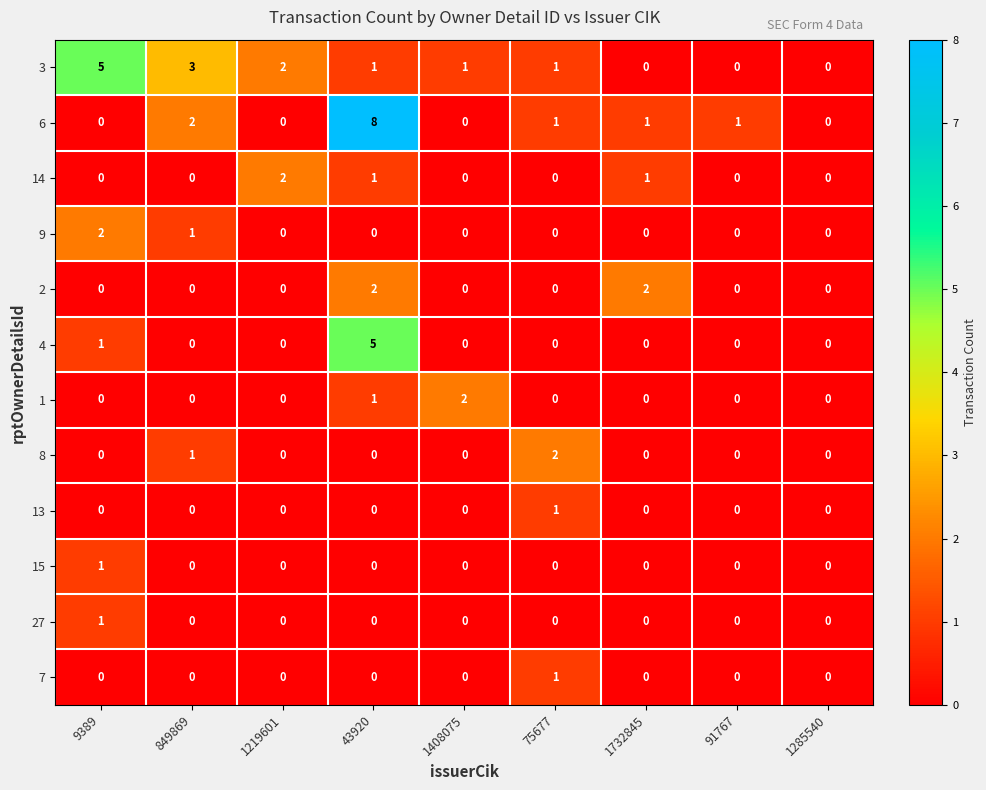

What is the total value across all series at 75677?

6